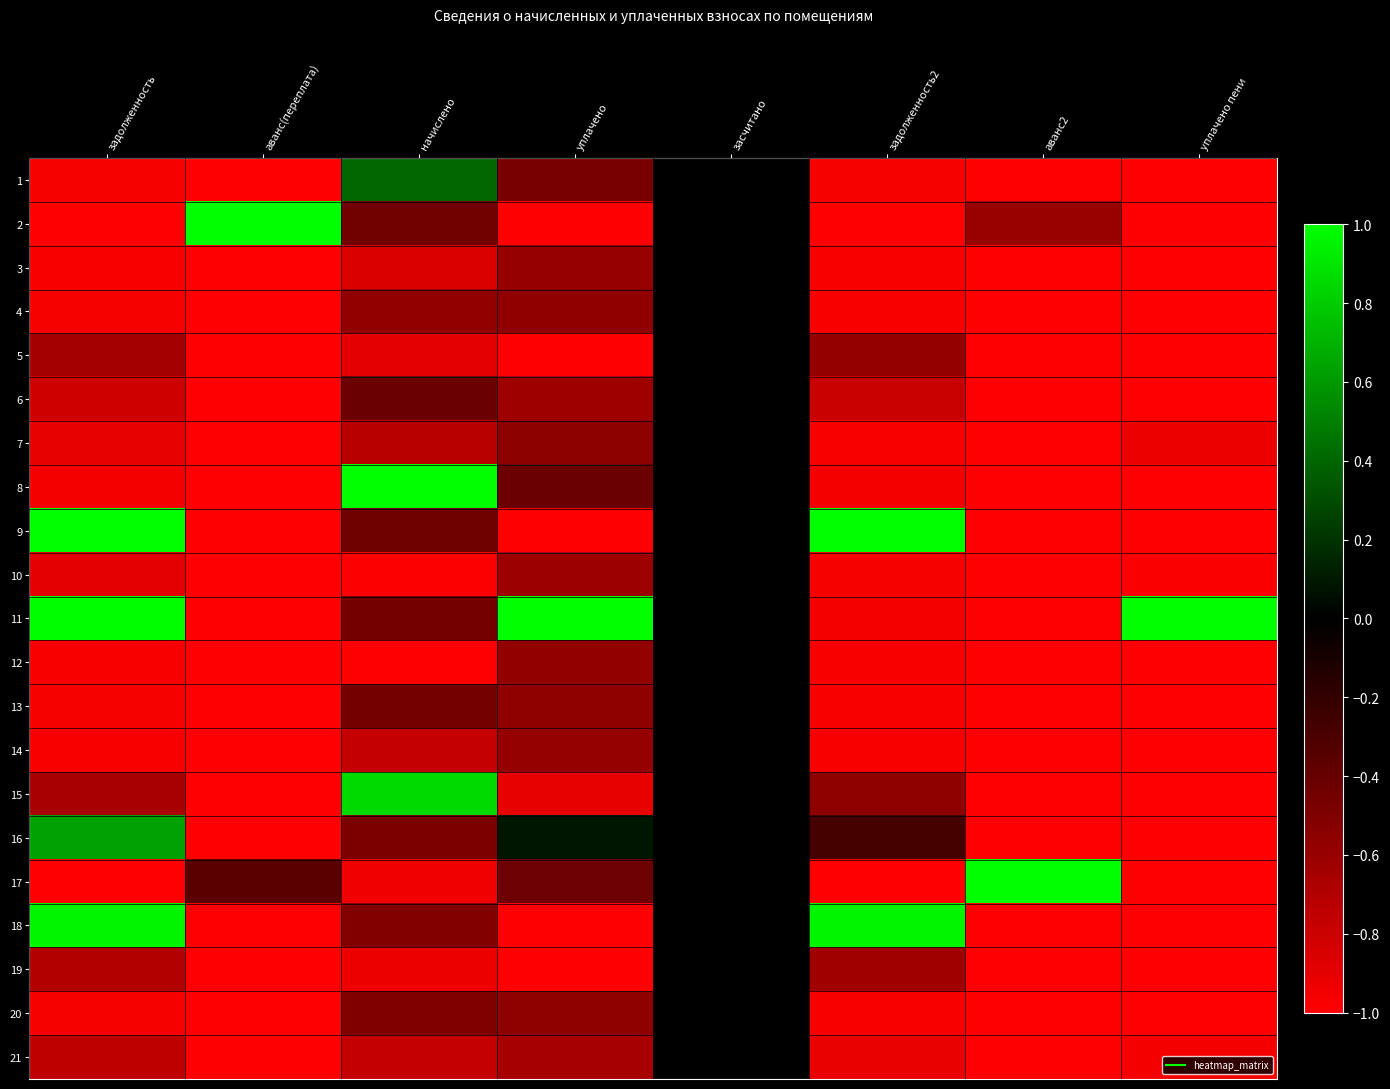

Which series has the largest range (max minus min)?

2